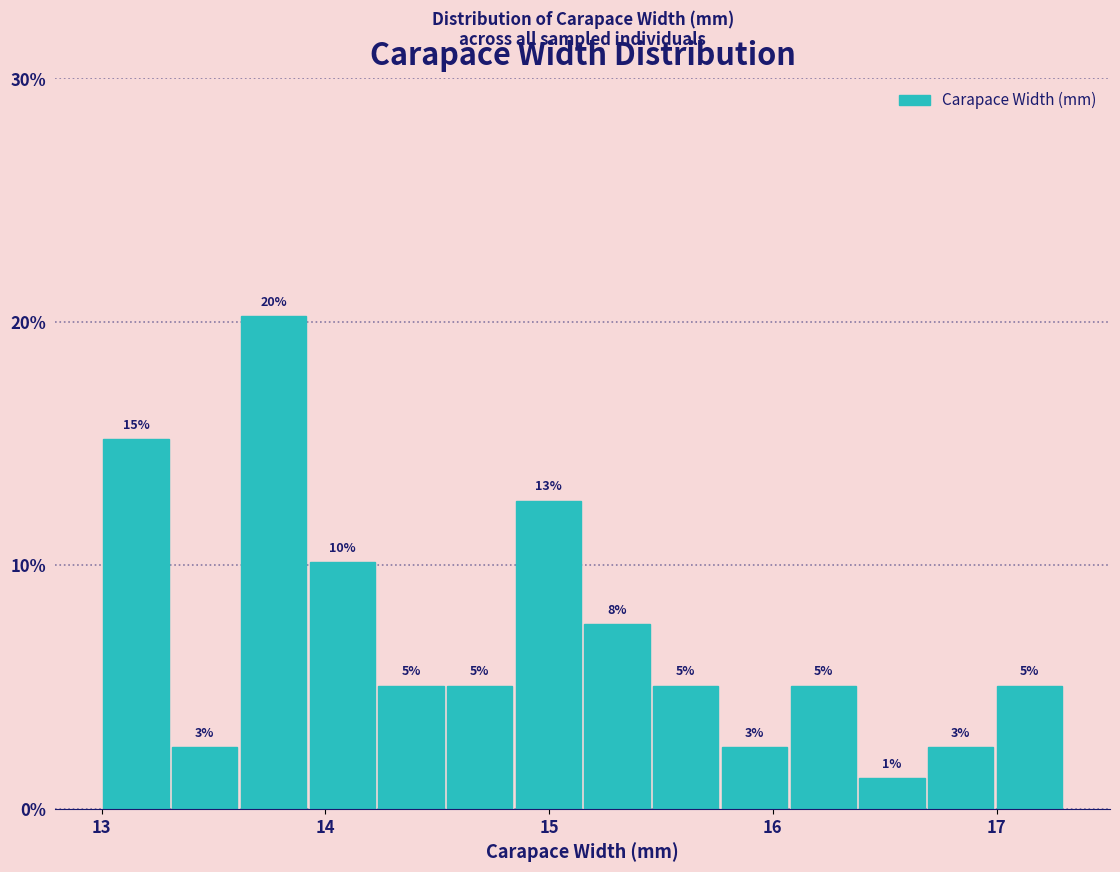

Around what value on the x-axis is the tallest bar? Give the approximate position of its centre, as read against the axis.

13.8